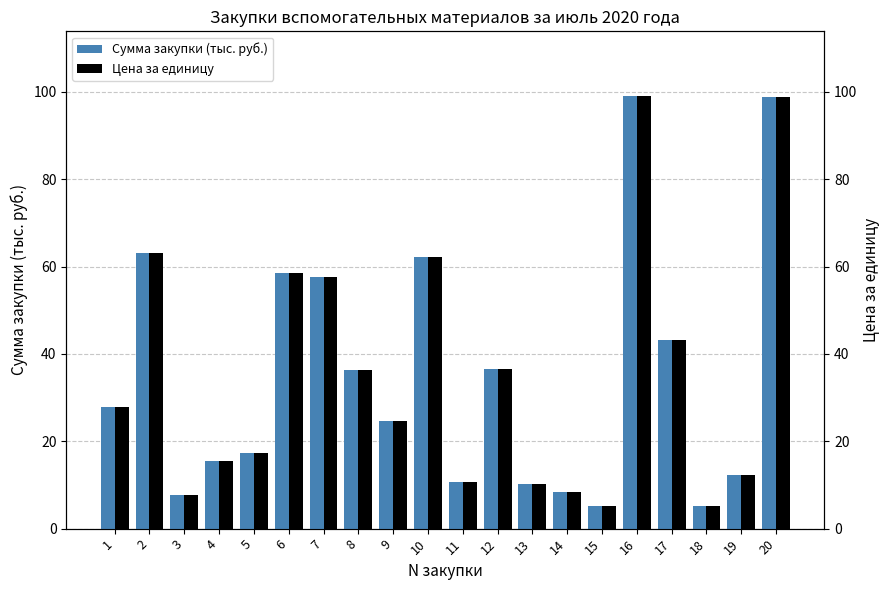

What is the difference between the maximum and second lowest values in the Цена за единицу series?

93.9